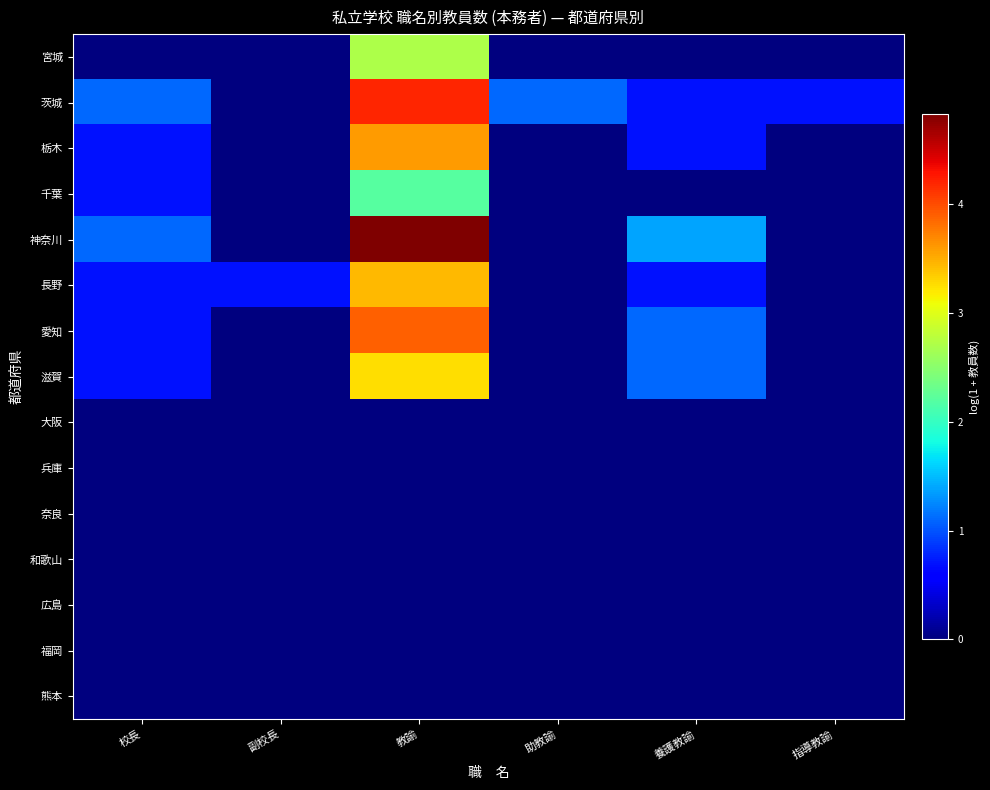

What is the total value across all series at 教諭?

28.1